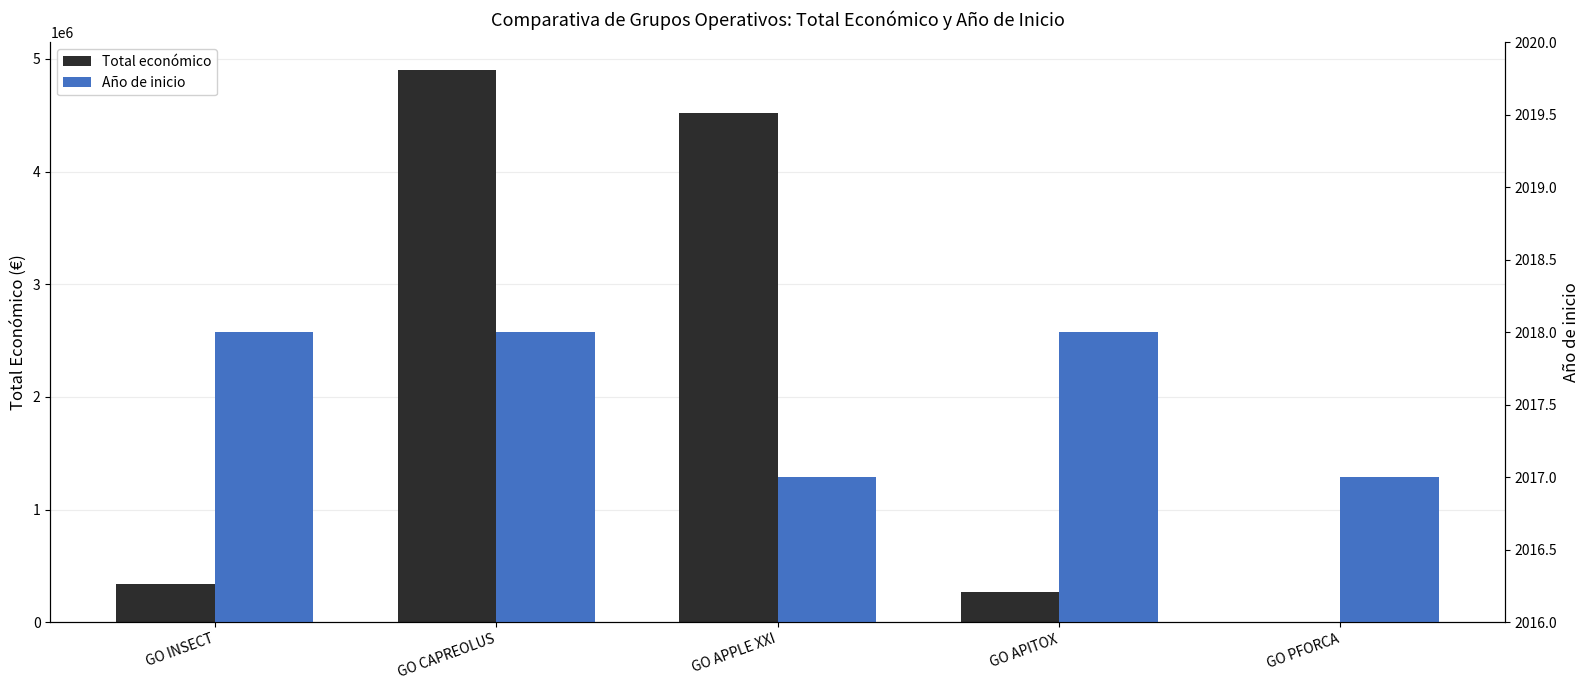

Which series has the largest total across all categories?

Total económico